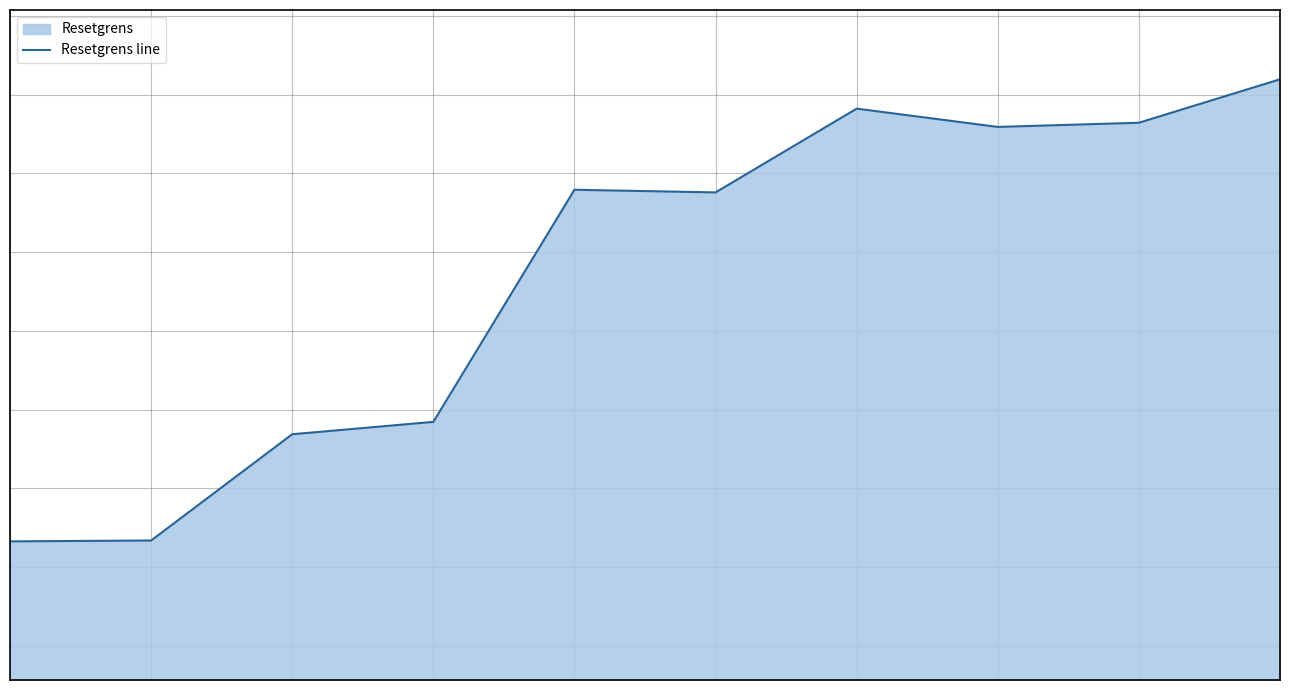

List the labels in order of value, largest first.

9, 6, 8, 7, 4, 5, 3, 2, 1, 0